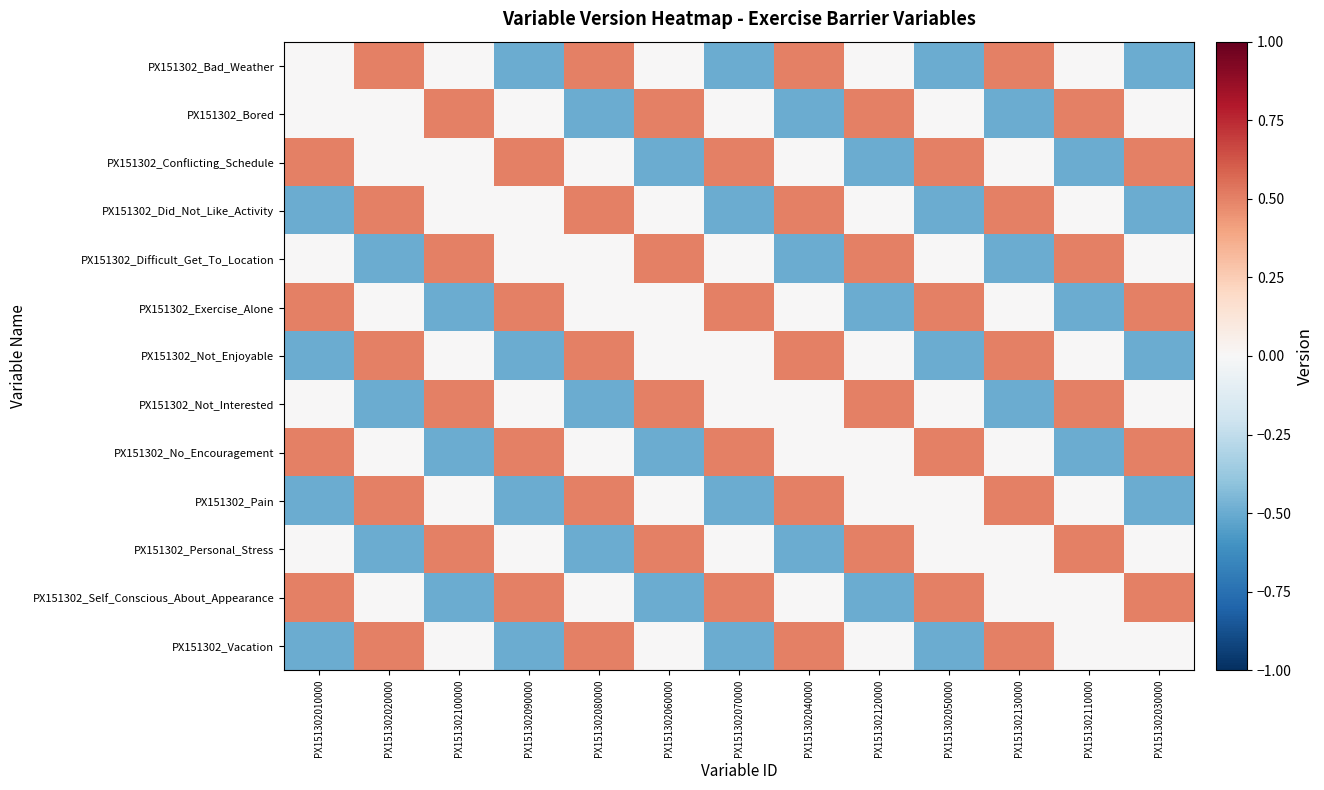

Reading left to right, what are all the values shown in this chart?

PX151302_Bad_Weather: PX151302010000=0.0	PX151302020000=0.5	PX151302100000=0.0	PX151302090000=-0.5	PX151302080000=0.5	PX151302060000=0.0	PX151302070000=-0.5	PX151302040000=0.5	PX151302120000=0.0	PX151302050000=-0.5	PX151302130000=0.5	PX151302110000=0.0	PX151302030000=-0.5
PX151302_Bored: PX151302010000=0.0	PX151302020000=0.0	PX151302100000=0.5	PX151302090000=0.0	PX151302080000=-0.5	PX151302060000=0.5	PX151302070000=0.0	PX151302040000=-0.5	PX151302120000=0.5	PX151302050000=0.0	PX151302130000=-0.5	PX151302110000=0.5	PX151302030000=0.0
PX151302_Conflicting_Schedule: PX151302010000=0.5	PX151302020000=0.0	PX151302100000=0.0	PX151302090000=0.5	PX151302080000=0.0	PX151302060000=-0.5	PX151302070000=0.5	PX151302040000=0.0	PX151302120000=-0.5	PX151302050000=0.5	PX151302130000=0.0	PX151302110000=-0.5	PX151302030000=0.5
PX151302_Did_Not_Like_Activity: PX151302010000=-0.5	PX151302020000=0.5	PX151302100000=0.0	PX151302090000=0.0	PX151302080000=0.5	PX151302060000=0.0	PX151302070000=-0.5	PX151302040000=0.5	PX151302120000=0.0	PX151302050000=-0.5	PX151302130000=0.5	PX151302110000=0.0	PX151302030000=-0.5
PX151302_Difficult_Get_To_Location: PX151302010000=0.0	PX151302020000=-0.5	PX151302100000=0.5	PX151302090000=0.0	PX151302080000=0.0	PX151302060000=0.5	PX151302070000=0.0	PX151302040000=-0.5	PX151302120000=0.5	PX151302050000=0.0	PX151302130000=-0.5	PX151302110000=0.5	PX151302030000=0.0
PX151302_Exercise_Alone: PX151302010000=0.5	PX151302020000=0.0	PX151302100000=-0.5	PX151302090000=0.5	PX151302080000=0.0	PX151302060000=0.0	PX151302070000=0.5	PX151302040000=0.0	PX151302120000=-0.5	PX151302050000=0.5	PX151302130000=0.0	PX151302110000=-0.5	PX151302030000=0.5
PX151302_Not_Enjoyable: PX151302010000=-0.5	PX151302020000=0.5	PX151302100000=0.0	PX151302090000=-0.5	PX151302080000=0.5	PX151302060000=0.0	PX151302070000=0.0	PX151302040000=0.5	PX151302120000=0.0	PX151302050000=-0.5	PX151302130000=0.5	PX151302110000=0.0	PX151302030000=-0.5
PX151302_Not_Interested: PX151302010000=0.0	PX151302020000=-0.5	PX151302100000=0.5	PX151302090000=0.0	PX151302080000=-0.5	PX151302060000=0.5	PX151302070000=0.0	PX151302040000=0.0	PX151302120000=0.5	PX151302050000=0.0	PX151302130000=-0.5	PX151302110000=0.5	PX151302030000=0.0
PX151302_No_Encouragement: PX151302010000=0.5	PX151302020000=0.0	PX151302100000=-0.5	PX151302090000=0.5	PX151302080000=0.0	PX151302060000=-0.5	PX151302070000=0.5	PX151302040000=0.0	PX151302120000=0.0	PX151302050000=0.5	PX151302130000=0.0	PX151302110000=-0.5	PX151302030000=0.5
PX151302_Pain: PX151302010000=-0.5	PX151302020000=0.5	PX151302100000=0.0	PX151302090000=-0.5	PX151302080000=0.5	PX151302060000=0.0	PX151302070000=-0.5	PX151302040000=0.5	PX151302120000=0.0	PX151302050000=0.0	PX151302130000=0.5	PX151302110000=0.0	PX151302030000=-0.5
PX151302_Personal_Stress: PX151302010000=0.0	PX151302020000=-0.5	PX151302100000=0.5	PX151302090000=0.0	PX151302080000=-0.5	PX151302060000=0.5	PX151302070000=0.0	PX151302040000=-0.5	PX151302120000=0.5	PX151302050000=0.0	PX151302130000=0.0	PX151302110000=0.5	PX151302030000=0.0
PX151302_Self_Conscious_About_Appearance: PX151302010000=0.5	PX151302020000=0.0	PX151302100000=-0.5	PX151302090000=0.5	PX151302080000=0.0	PX151302060000=-0.5	PX151302070000=0.5	PX151302040000=0.0	PX151302120000=-0.5	PX151302050000=0.5	PX151302130000=0.0	PX151302110000=0.0	PX151302030000=0.5
PX151302_Vacation: PX151302010000=-0.5	PX151302020000=0.5	PX151302100000=0.0	PX151302090000=-0.5	PX151302080000=0.5	PX151302060000=0.0	PX151302070000=-0.5	PX151302040000=0.5	PX151302120000=0.0	PX151302050000=-0.5	PX151302130000=0.5	PX151302110000=0.0	PX151302030000=0.0